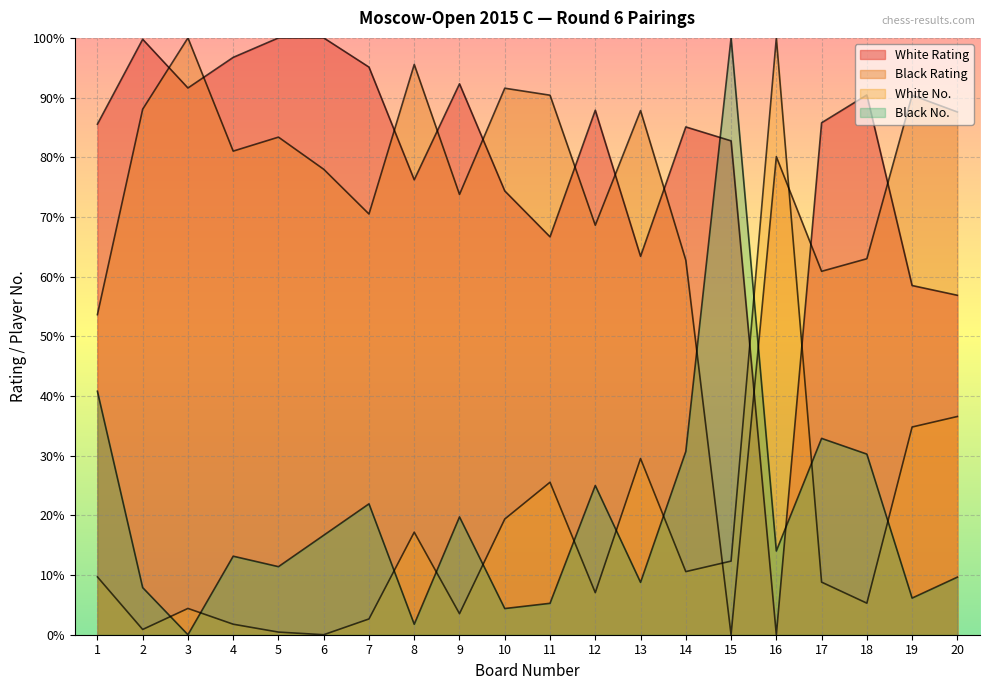

The value of Black Rating at 13 is 124.0. True or false?

False